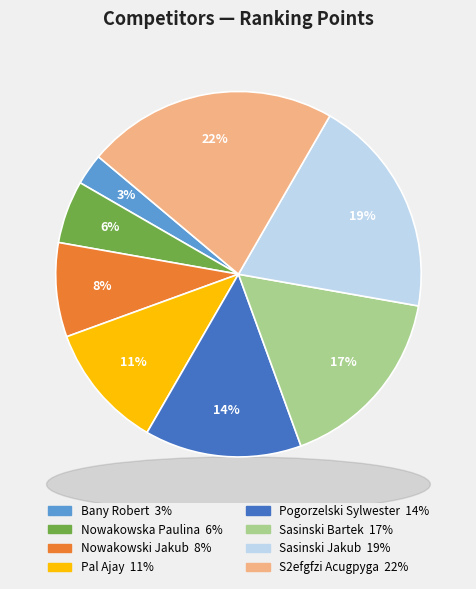

Is the sum of Sasinski Bartek and Nowakowska Paulina greater than half?

No